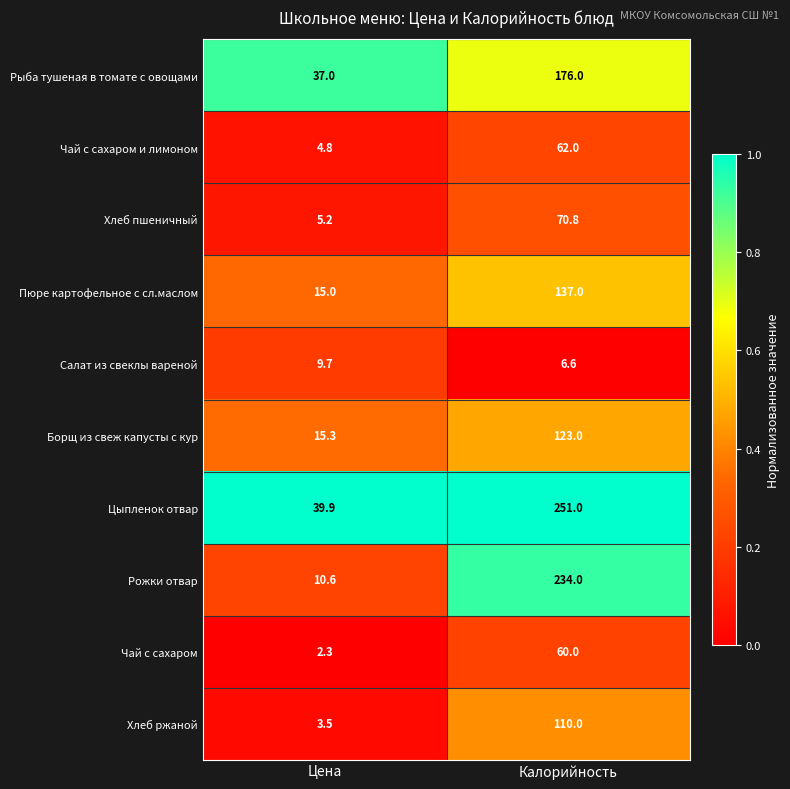

Rank the series at Калорийность from lowest to highest value.

Салат из свеклы вареной, Чай с сахаром, Чай с сахаром и лимоном, Хлеб пшеничный, Хлеб ржаной, Борщ из свеж капусты с кур, Пюре картофельное с сл.маслом, Рыба тушеная в томате с овощами, Рожки отвар, Цыпленок отвар